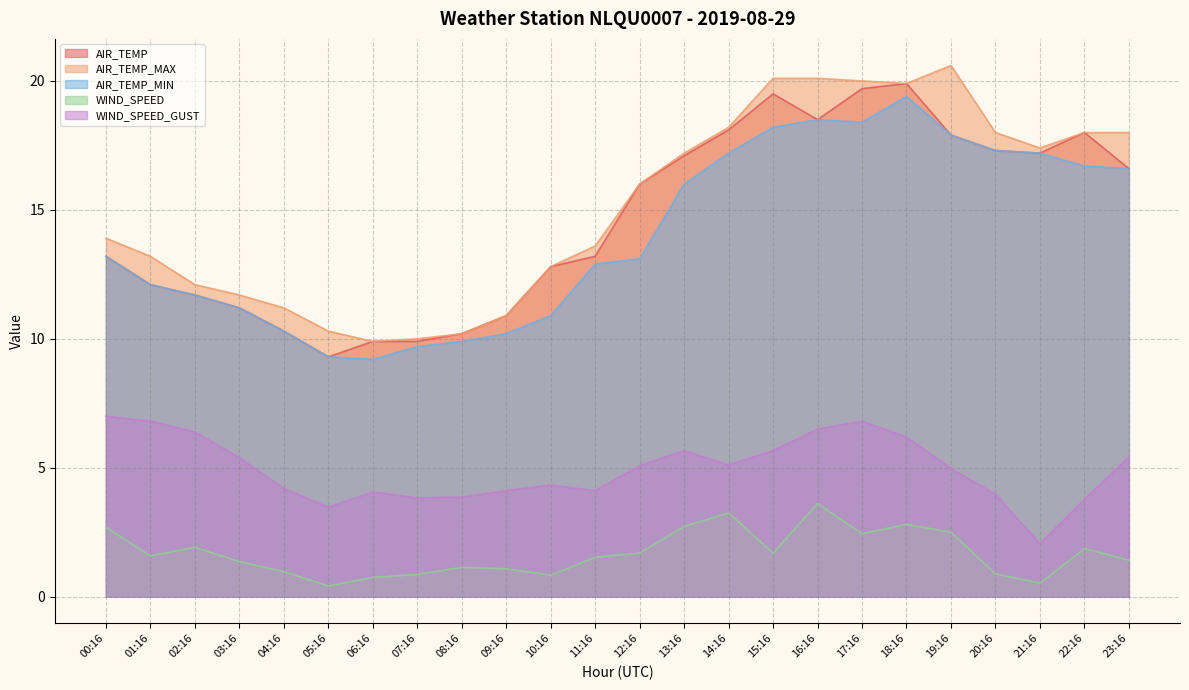

True or false: AIR_TEMP and AIR_TEMP_MIN cross at least once.

False